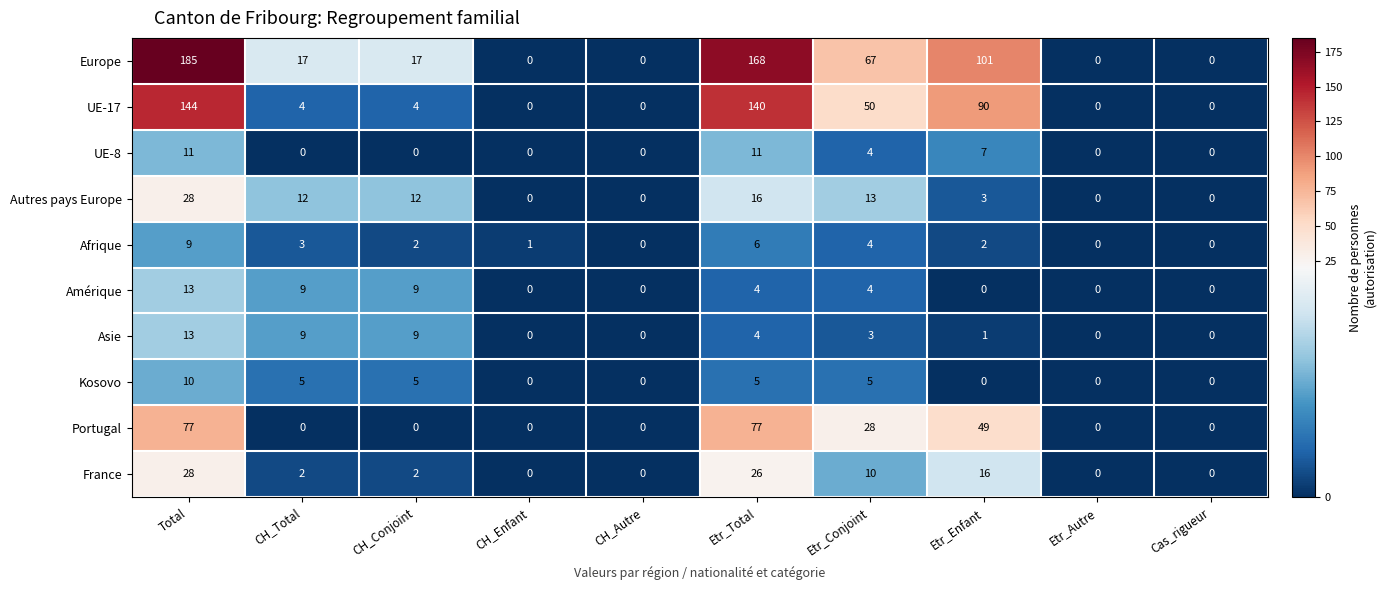

At which label is UE-17 closest to 72?

Etr_Enfant